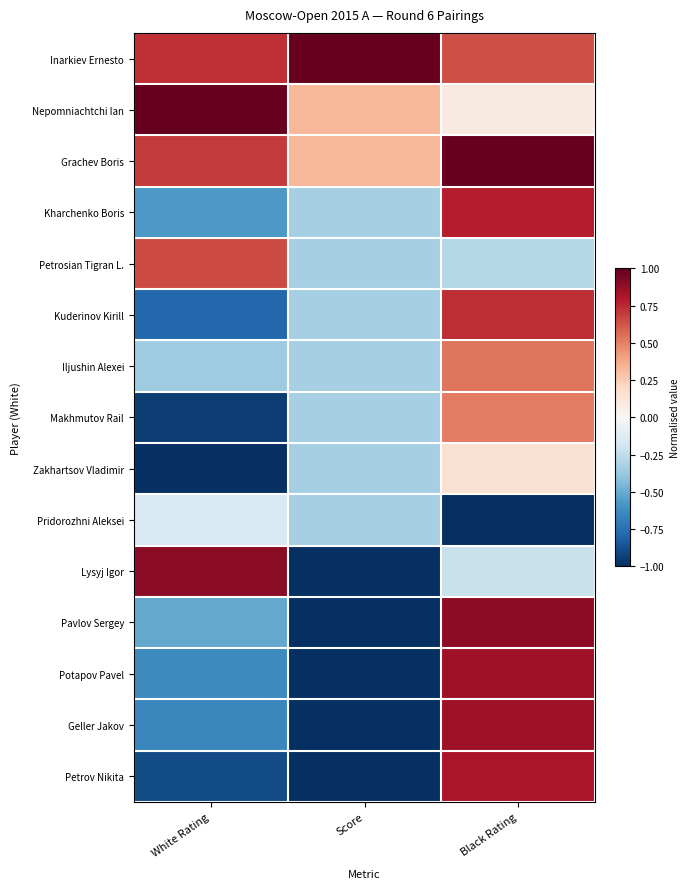

Which has a higher value, White Rating or Score?

Score